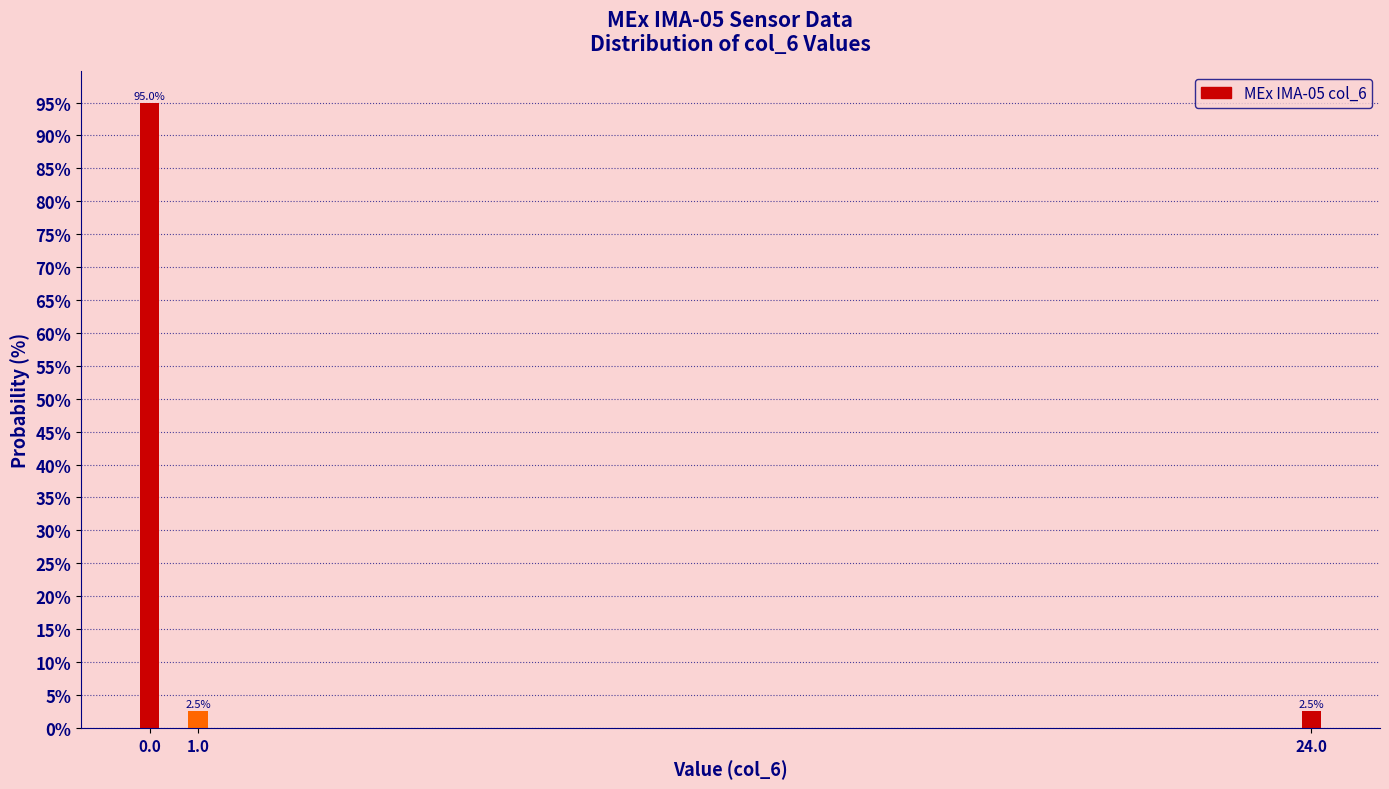

Reading left to right, list all the values displayed in this chart.

95.0	2.5	2.5